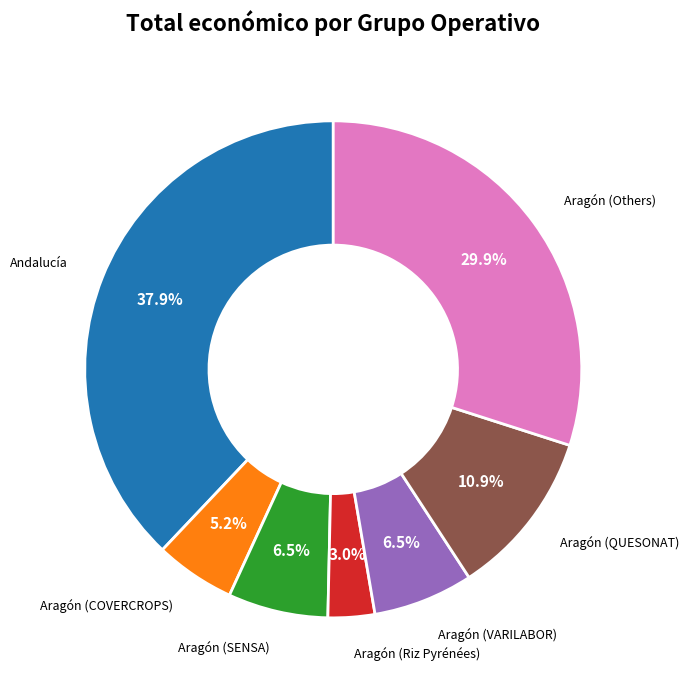

Is there any slice that represents more than half of the pie?

No